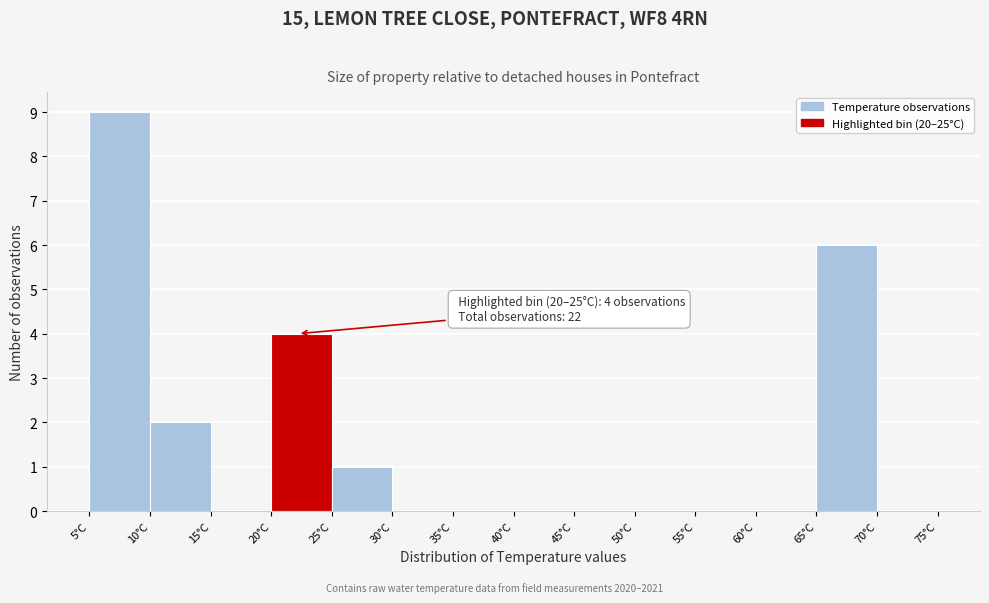

Which range on the x-axis has the tallest bar?

5 to 10